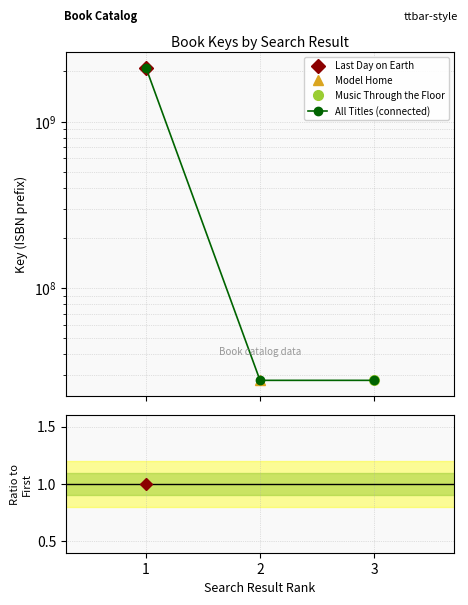

What is the smallest value displayed?

27958262